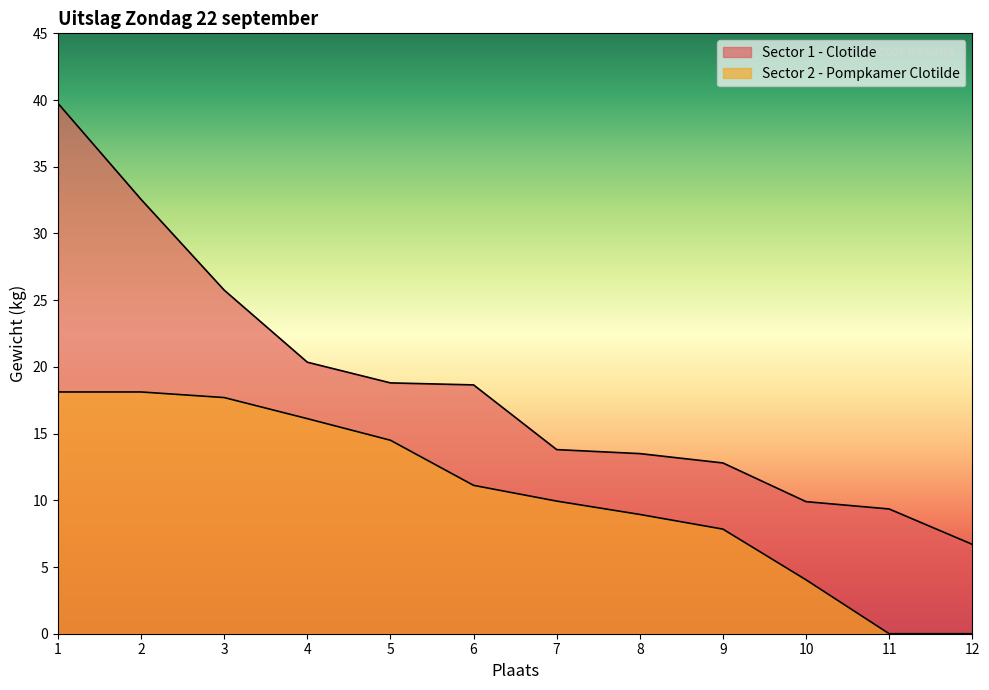

The Sector 1 - Clotilde series shows 61.2 at 1. True or false?

False